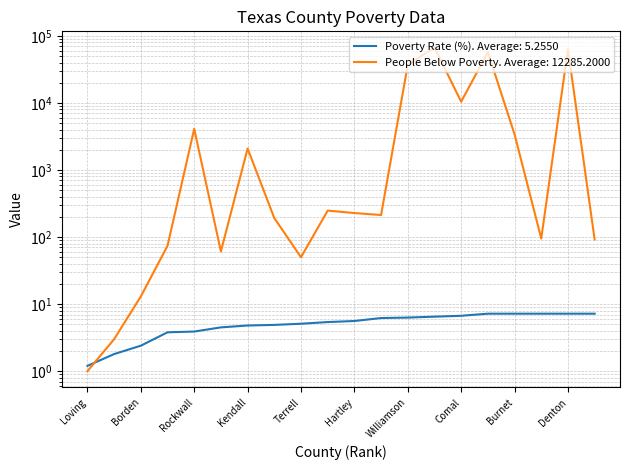

Which category has the lowest value in the Poverty Rate (Percent) series?

Loving